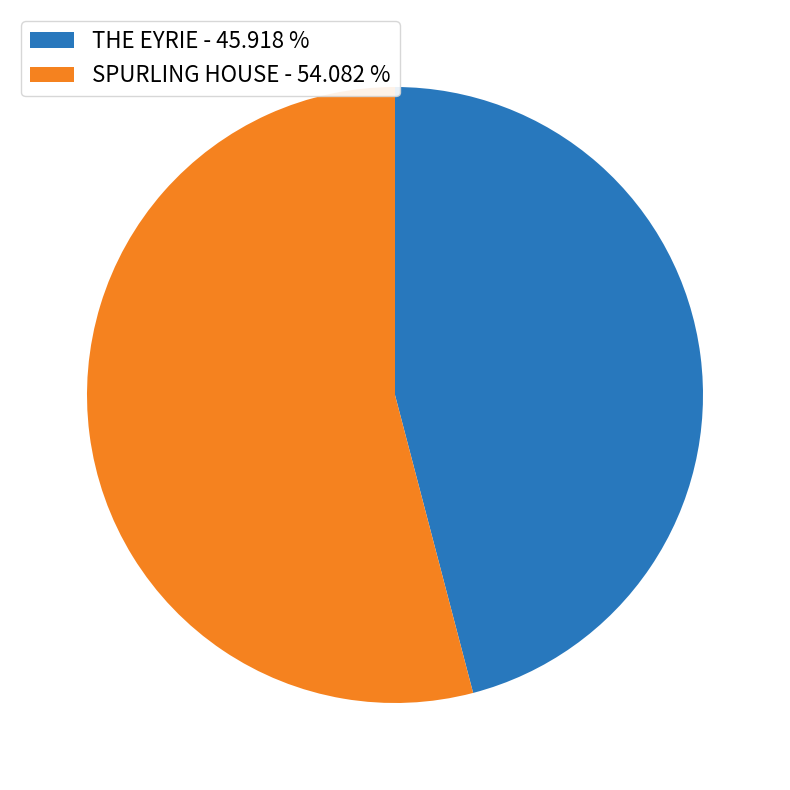

Count the number of slices in the pie.

2